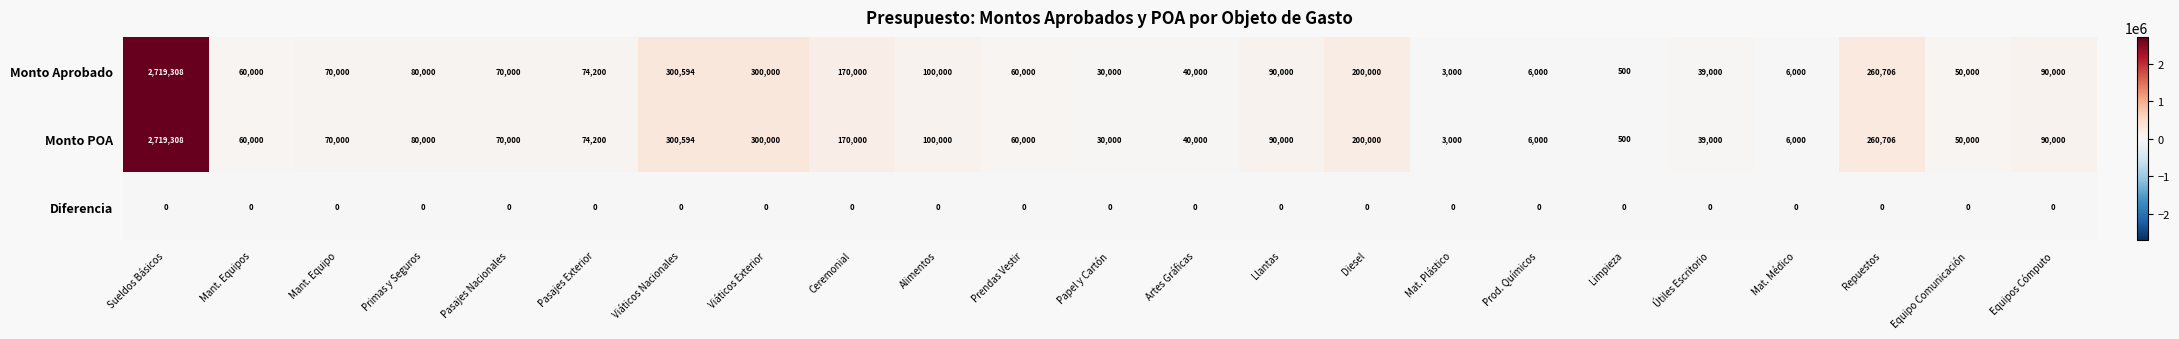

What is the lowest value of the Monto POA series?

500